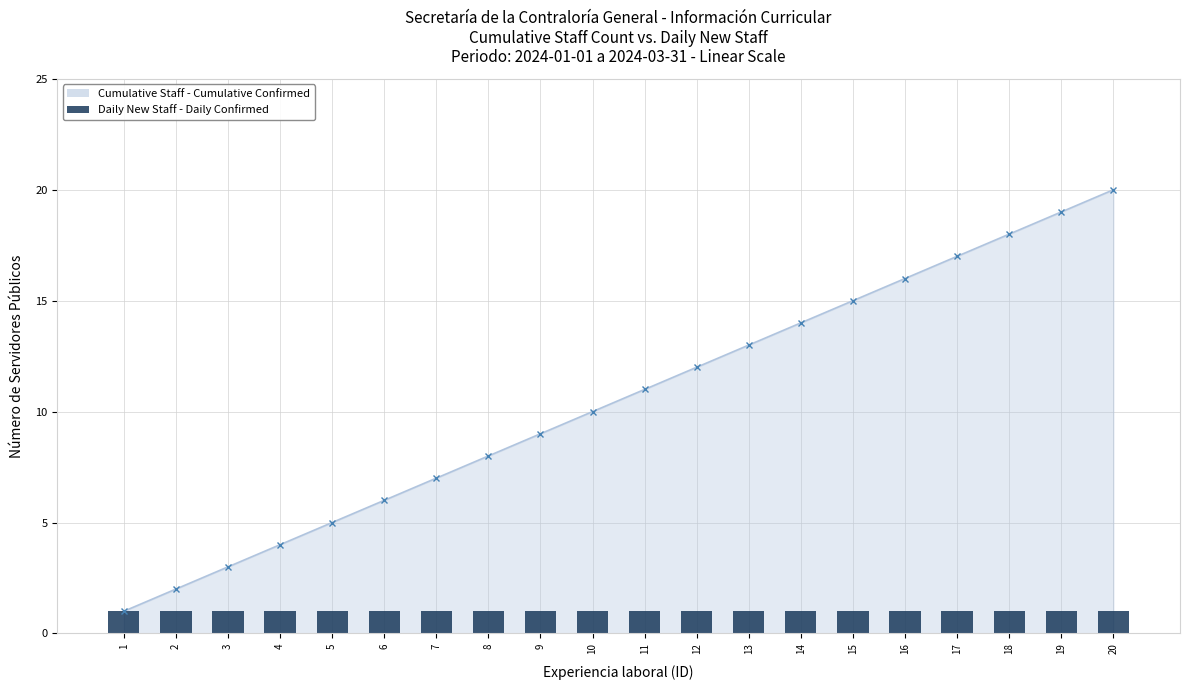

What is the value of the 1st bar from the left?

1